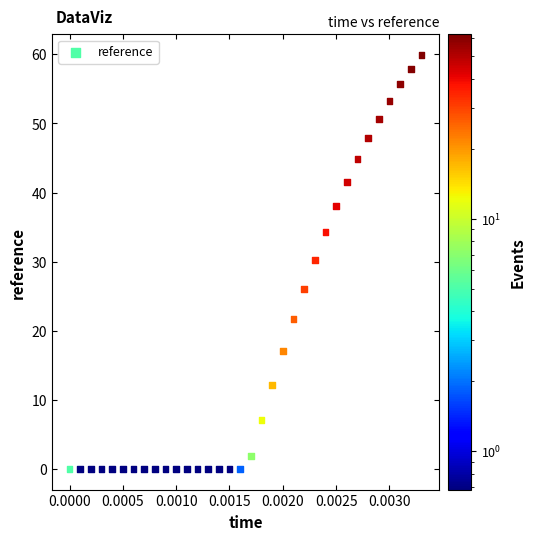

What Y value in the scatter plot is closest to 29?

30.3